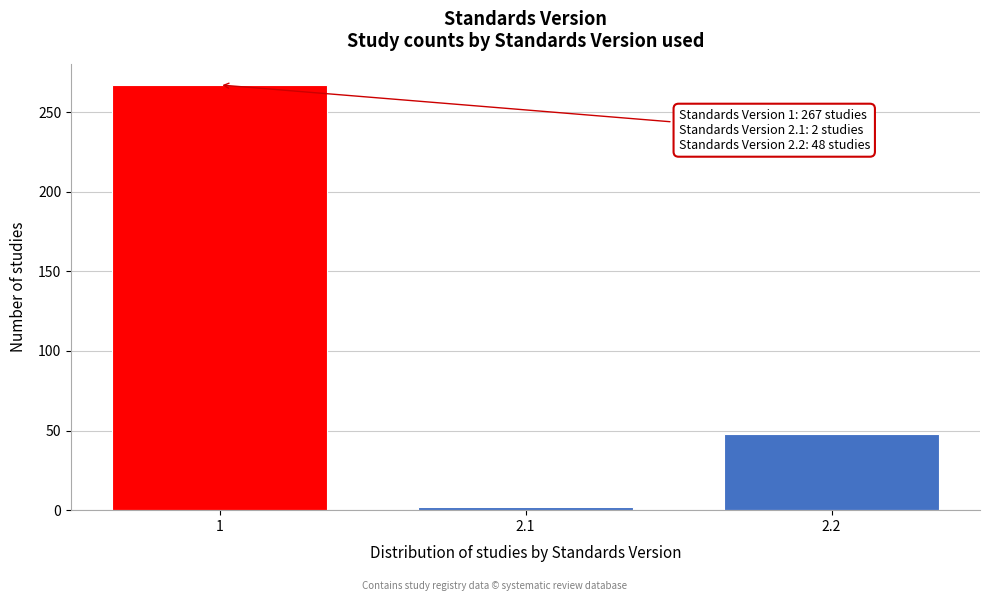

Reading right to left, extract all data points from this chart.

48	2	267